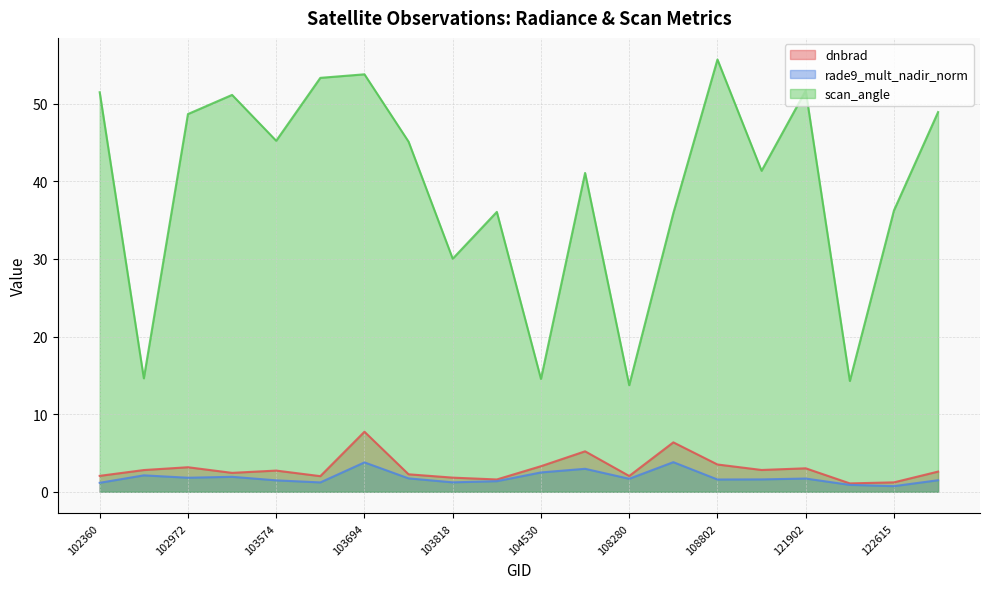

Is the value of scan_angle at 122615 greater than the value of rade9_mult_nadir_norm at 103694?

Yes